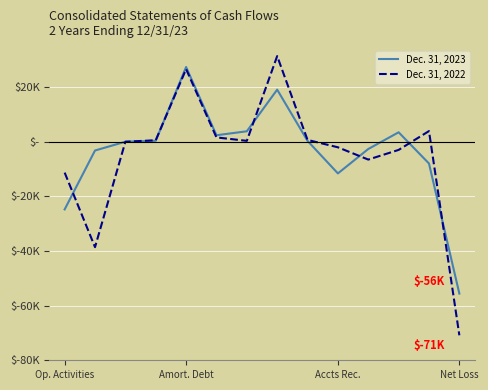

What are all the series names shown in the legend?

Dec. 31, 2023, Dec. 31, 2022